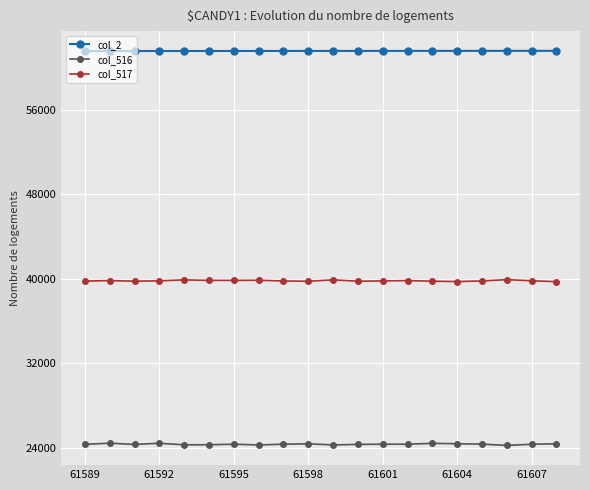

True or false: col_517 has more than 0 points higher than both neighbors.

True